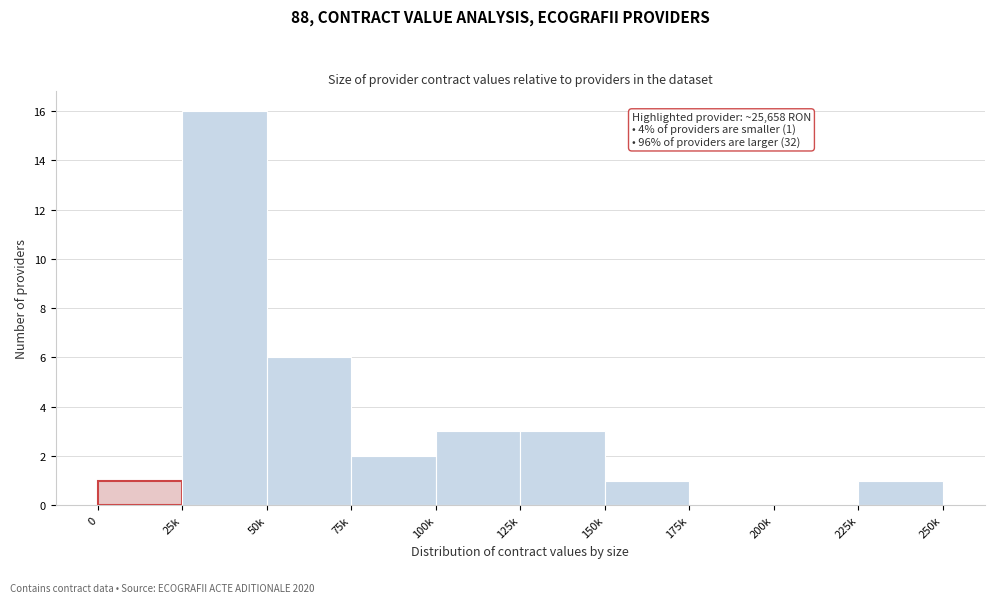

Reading right to left, list all the values displayed in this chart.

225k=1	200k=0	175k=0	150k=1	125k=3	100k=3	75k=2	50k=6	25k=16	0=1